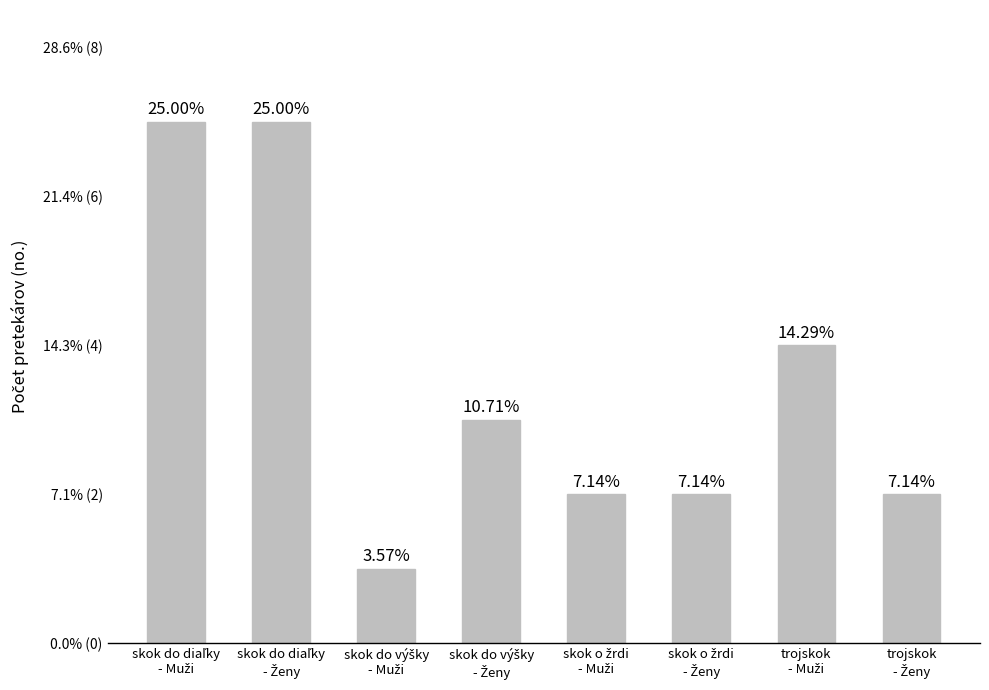

What is the label of the 7th bar from the right?

skok do diaľky
- Ženy